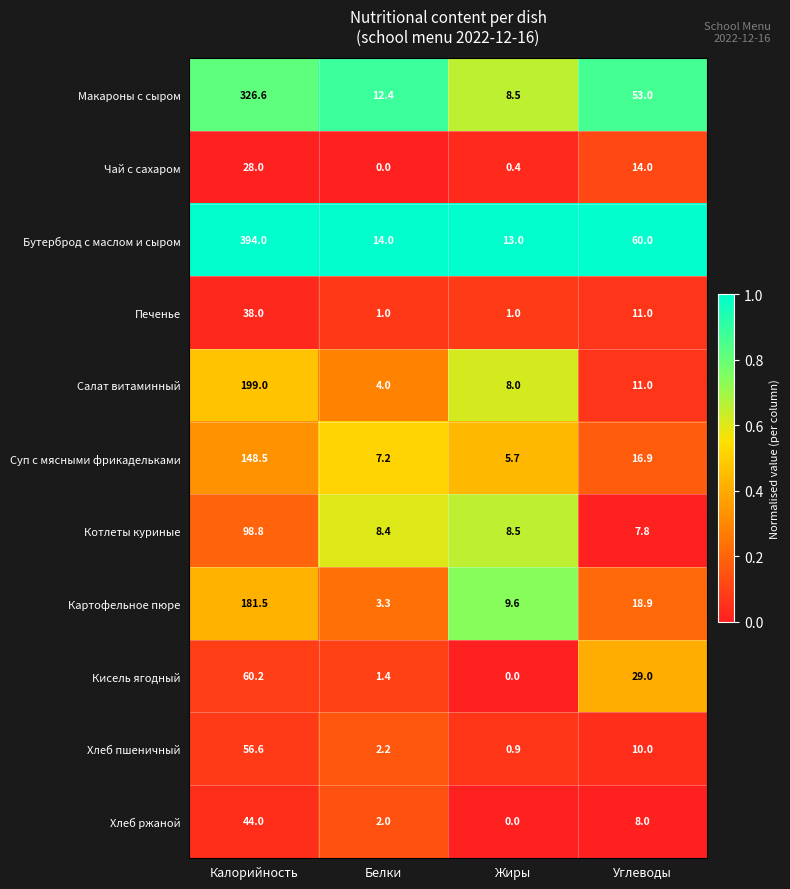

The Чай с сахаром series shows 0.4 at Жиры. True or false?

True